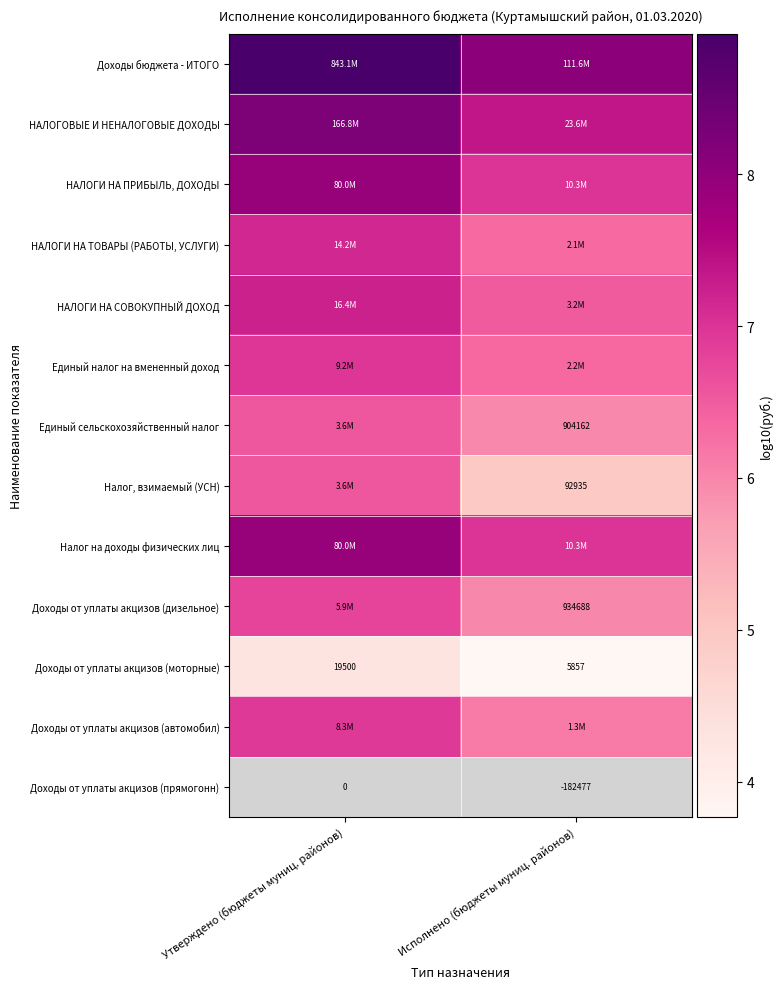

The Доходы от уплаты акцизов (моторные) series shows 4.3 at Утверждено (бюджеты муниц. районов). True or false?

True